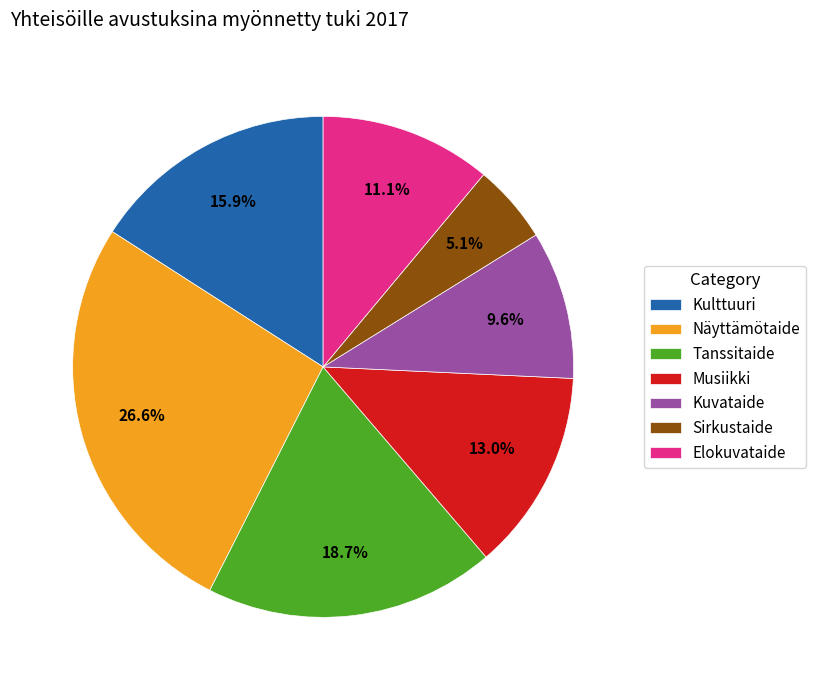

Which slice is the largest?

Näyttämötaide